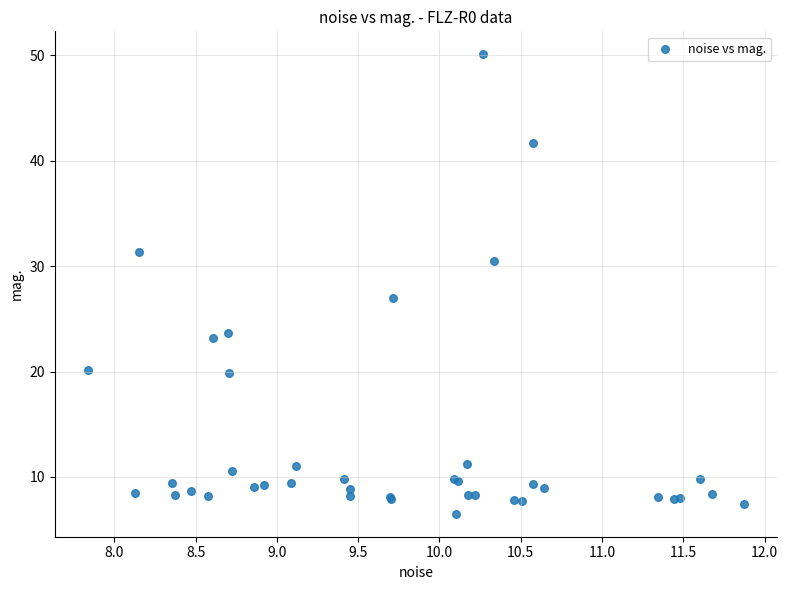

What Y value in the scatter plot is closest to 28?

27.0